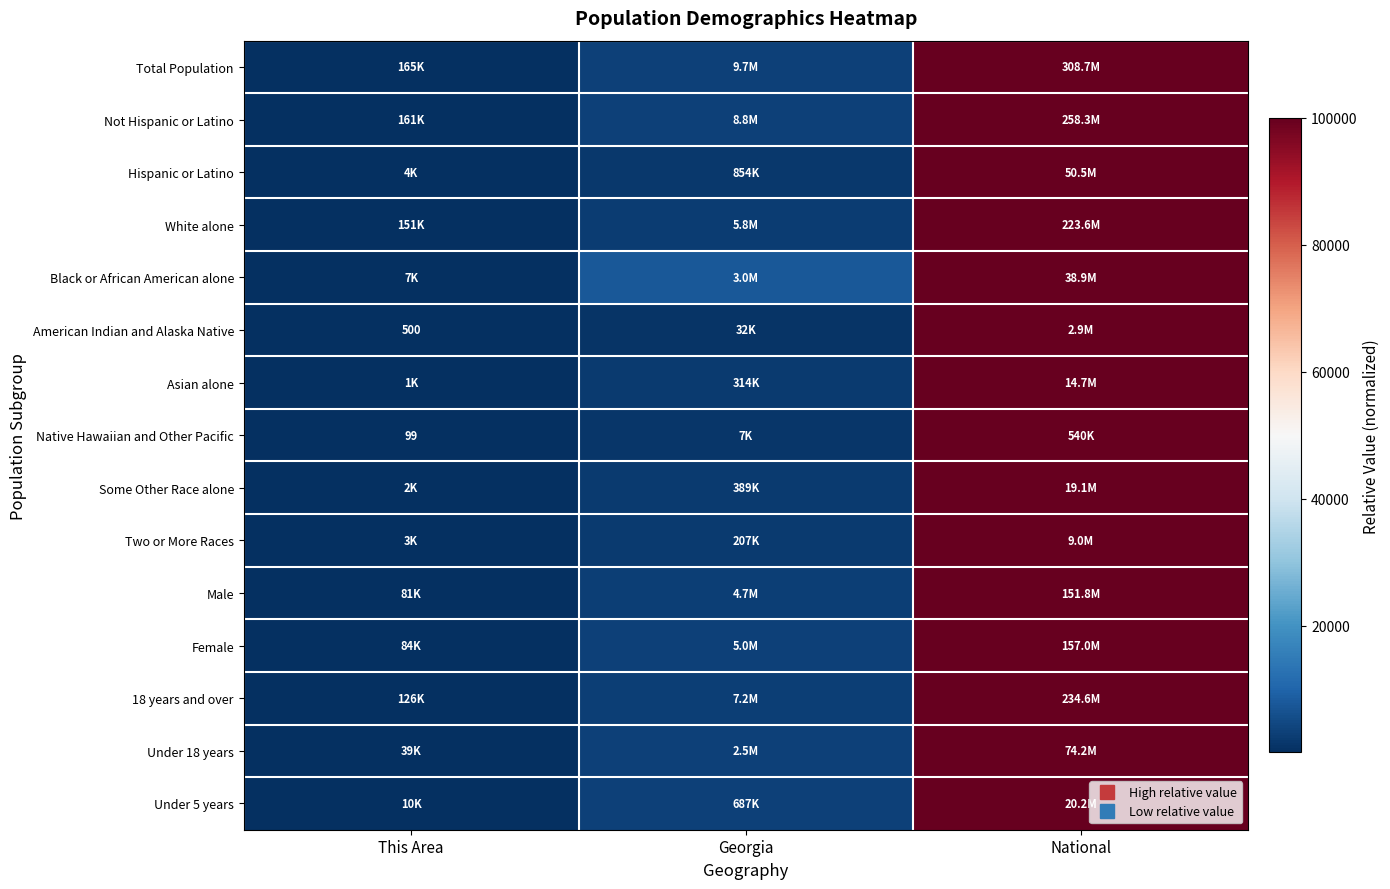

What is the difference between the maximum and minimum values in the White alone series?

99932.3